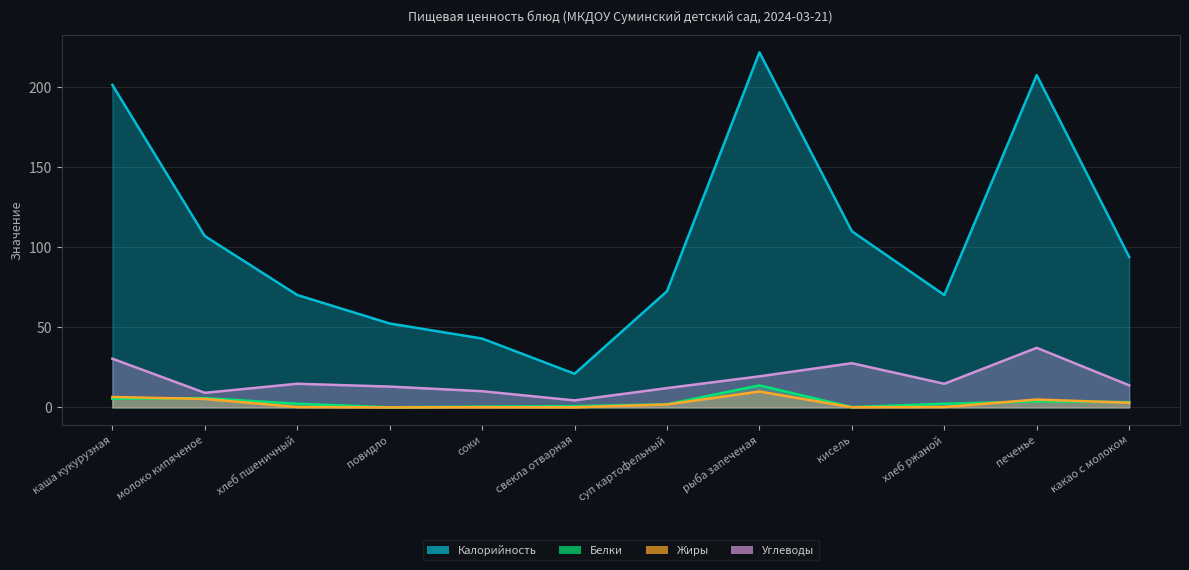

Which series has the largest range (max minus min)?

Калорийность